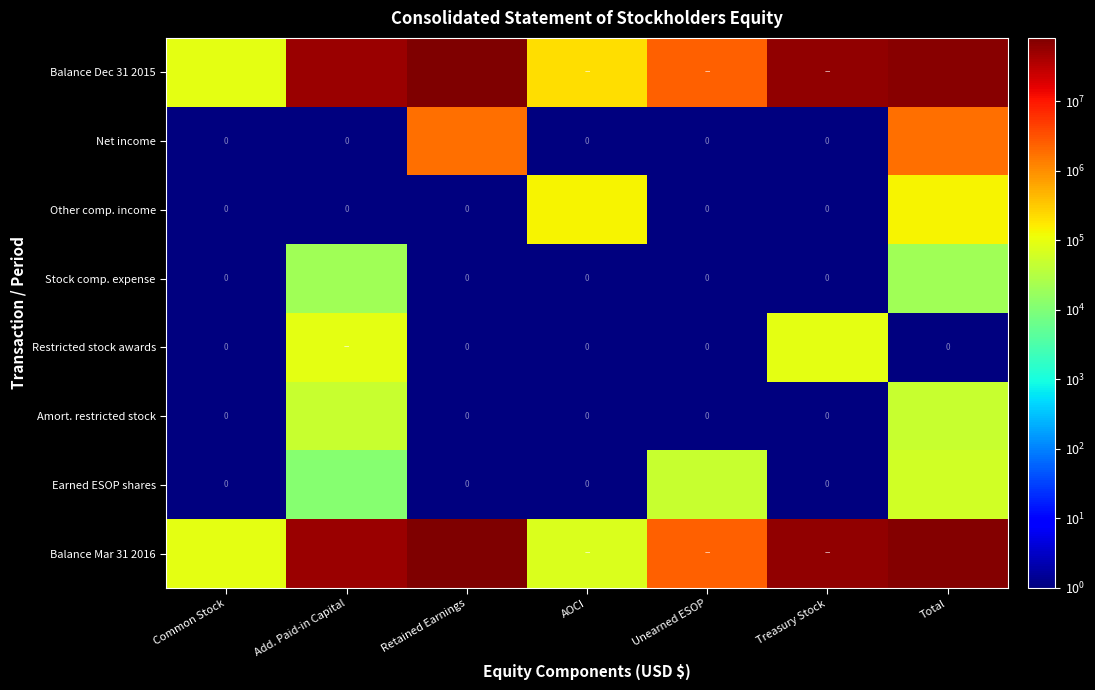

At which category is the sum across all series the highest?

Retained Earnings